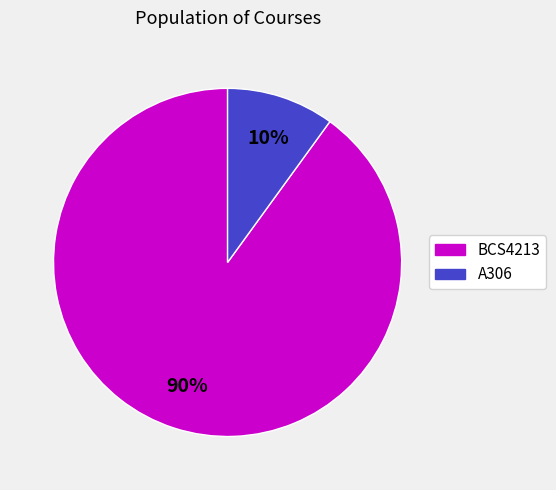

Do BCS4213 and A306 together represent more than half of the pie?

Yes